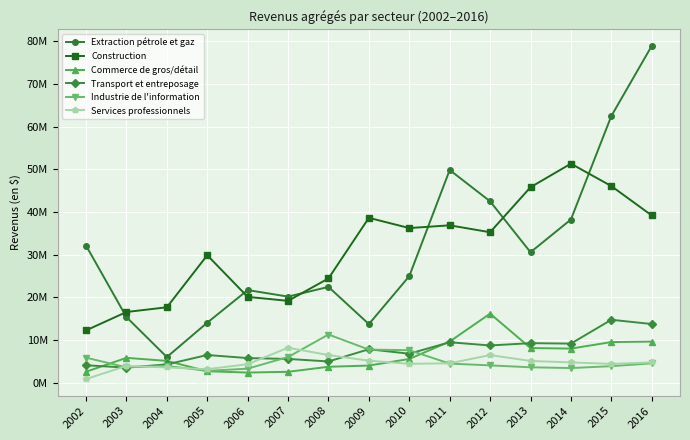

Between 2005 and 2009, which is larger?

2005